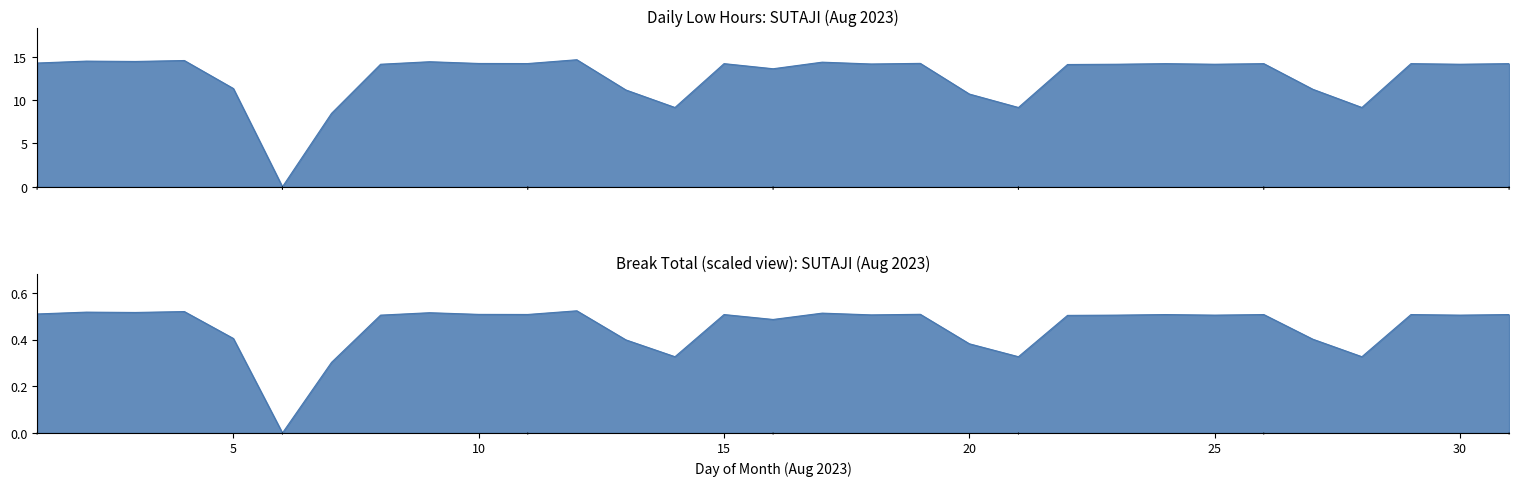

What is the approximate value at 8?

14.1